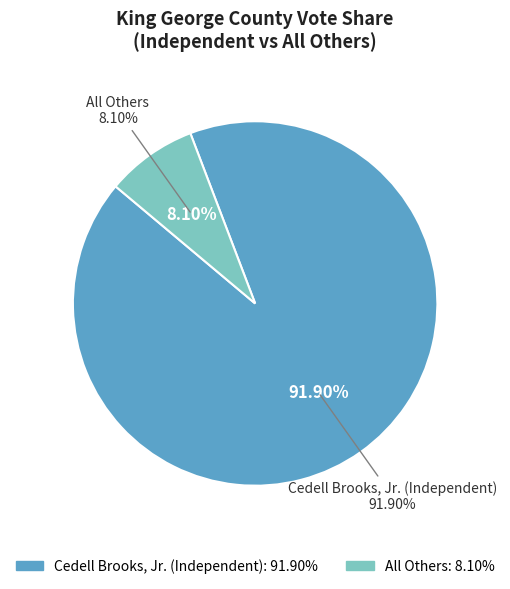

What is the ratio of the value at Cedell Brooks, Jr. (Independent) to the value at All Others?

11.3